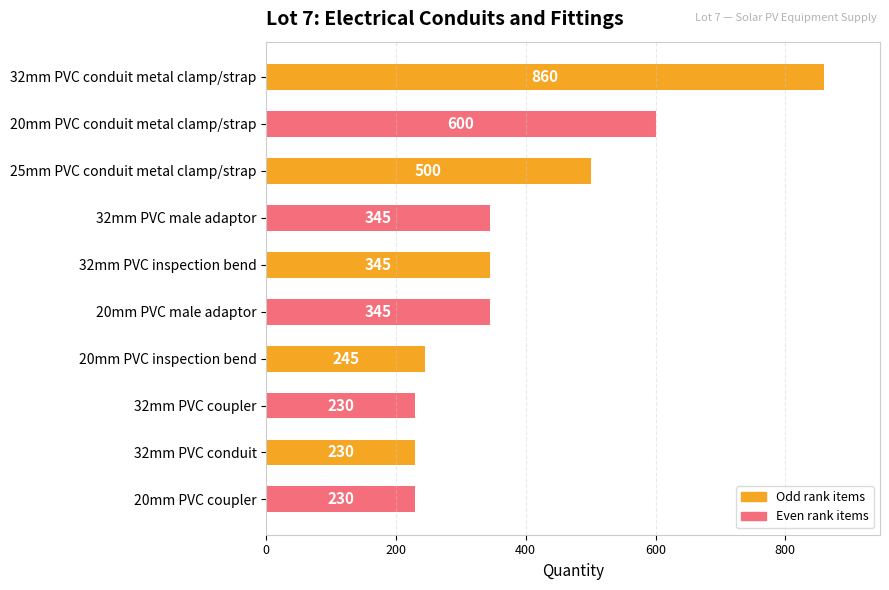

Does the chart contain any negative values?

No